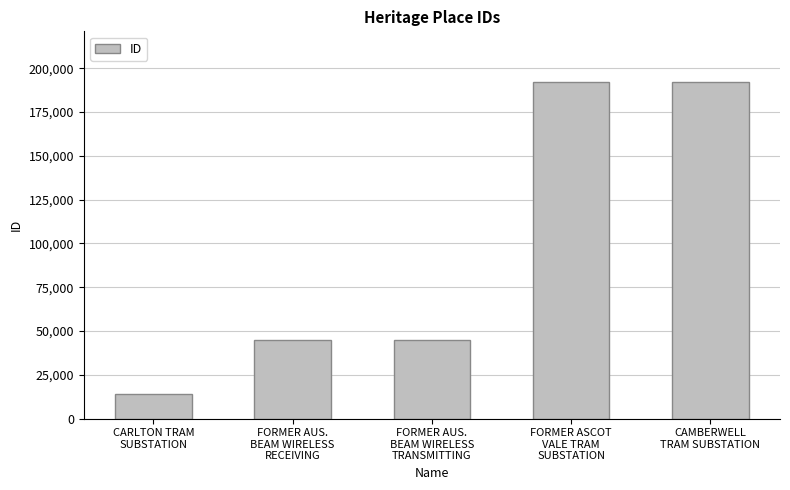

What is the difference between the maximum and minimum values?

178322